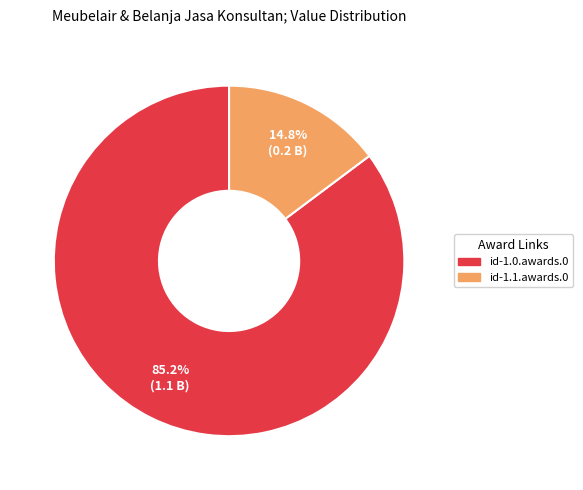

Which slice is the largest?

id-1.0.awards.0